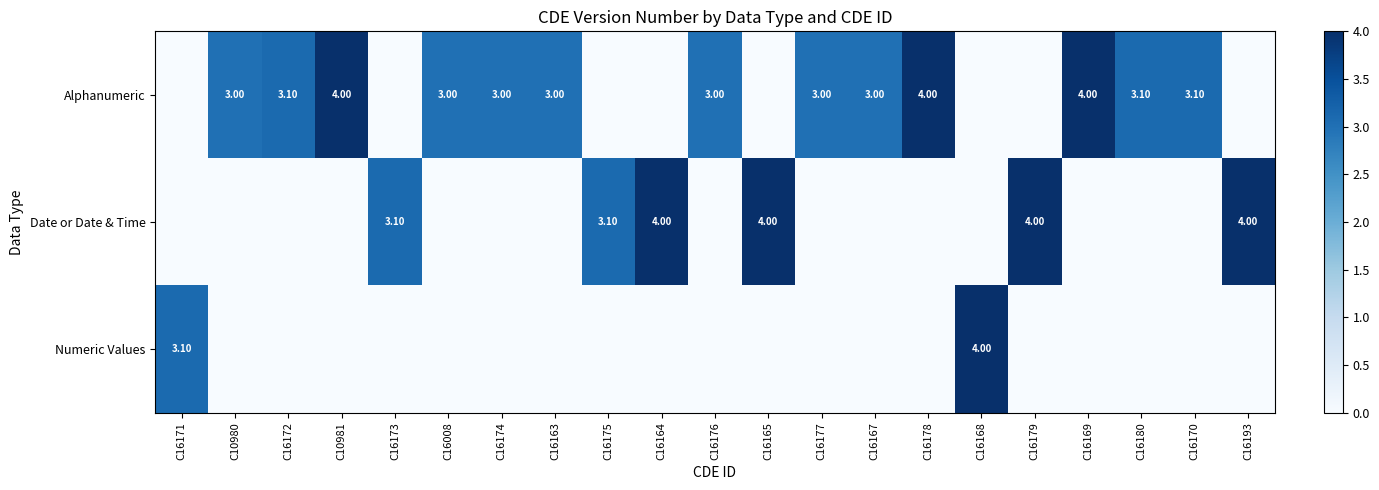

Where is Alphanumeric nearest to the value 2?

C10980